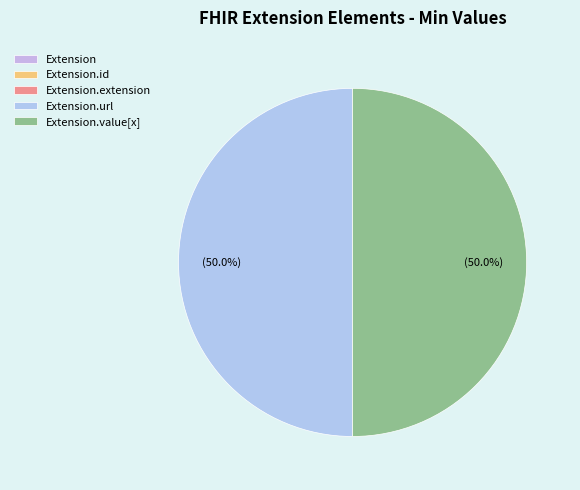

How many slices are in this pie chart?

5